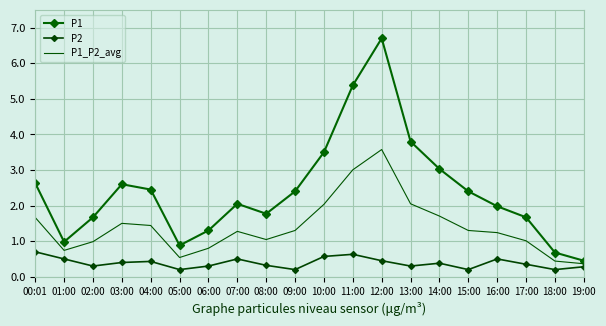

True or false: P1 and P2 cross at least once.

False